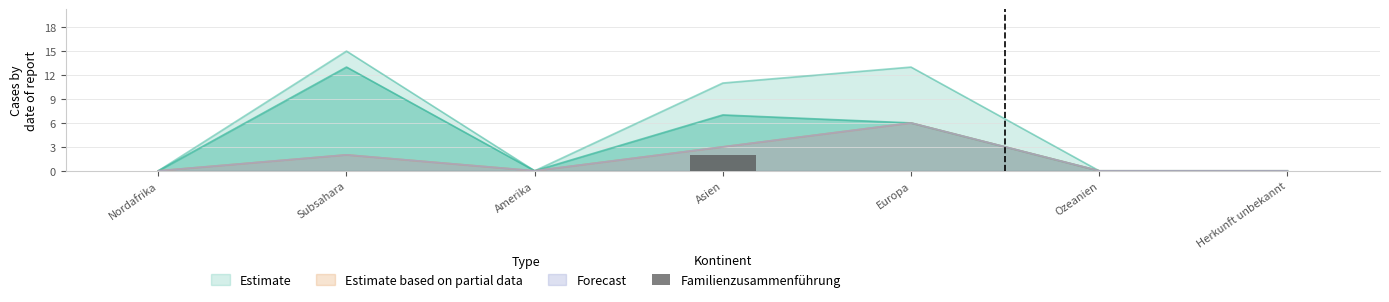

Which category has the lowest value across all series?

Nordafrika